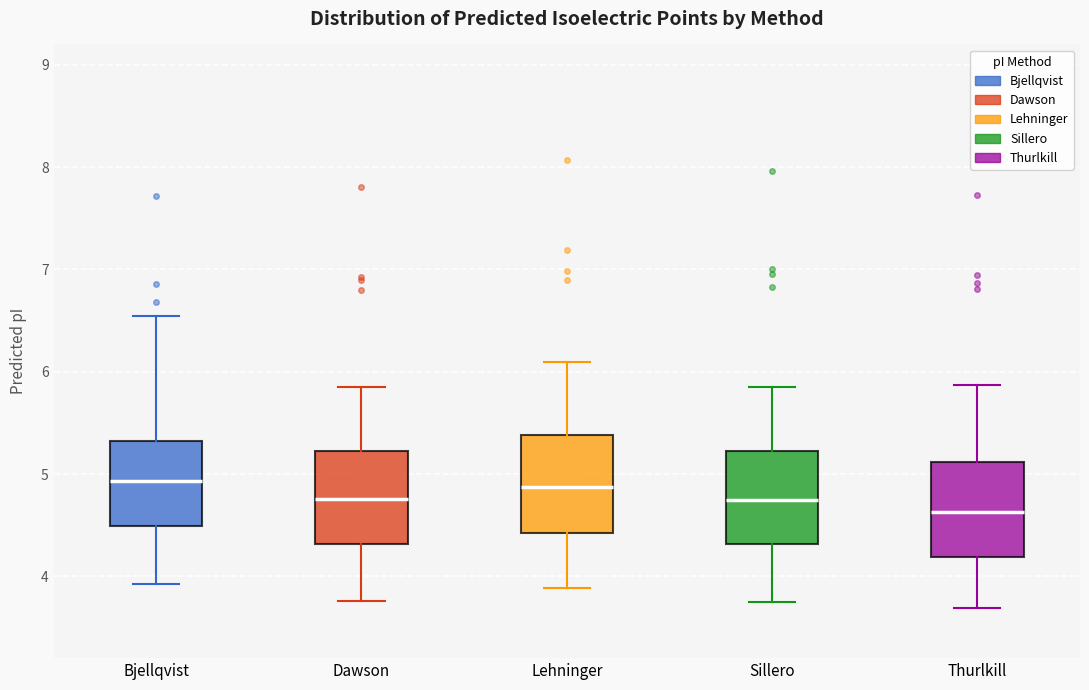

Where does the lower whisker of the box for Lehninger end on the y-axis? The values are not printed on the chart, so give them approximately, as read against the axis.

3.9